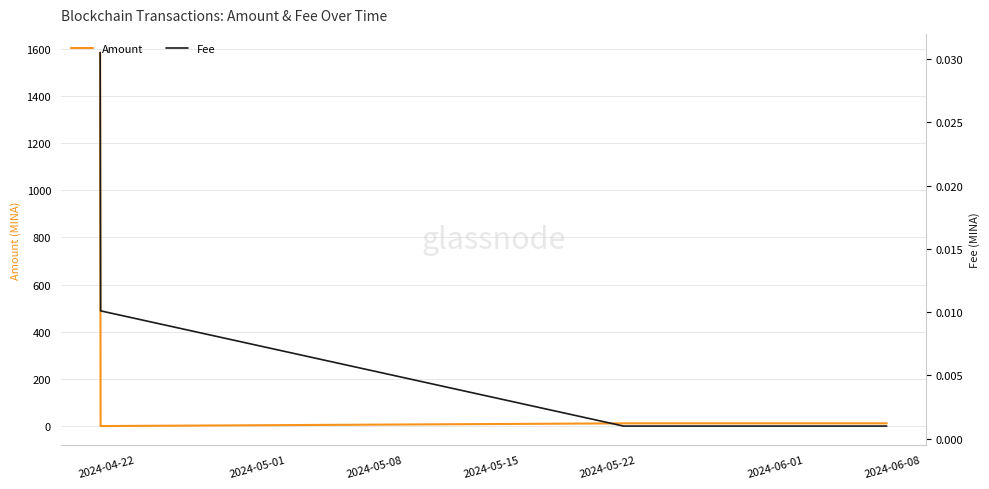

True or false: Amount has more than 1 points higher than both neighbors.

False